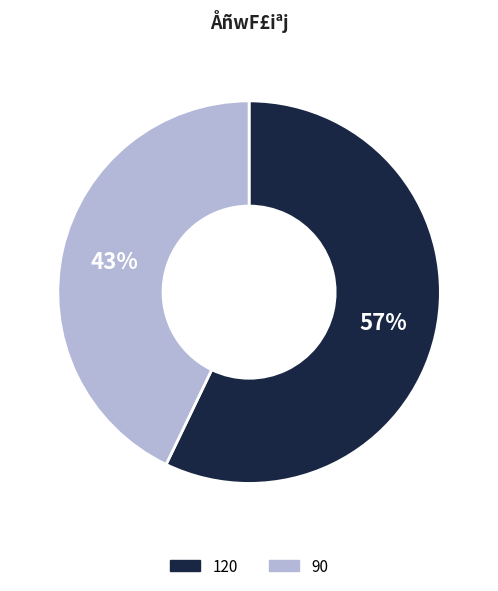

Is it true that 90 is 56% of the pie?

False